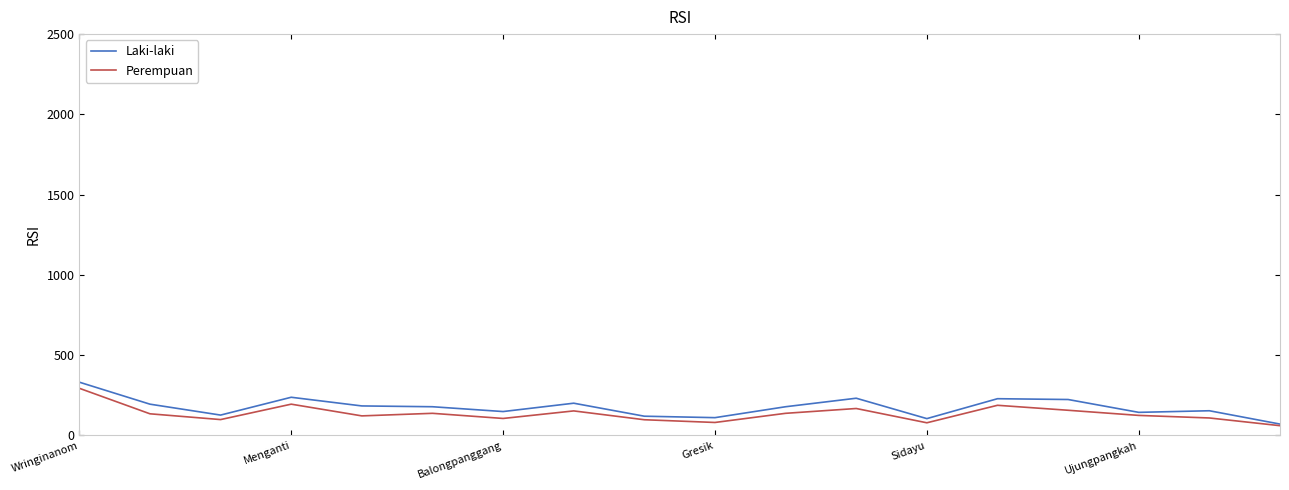

What is the maximum value for Laki-laki?

332